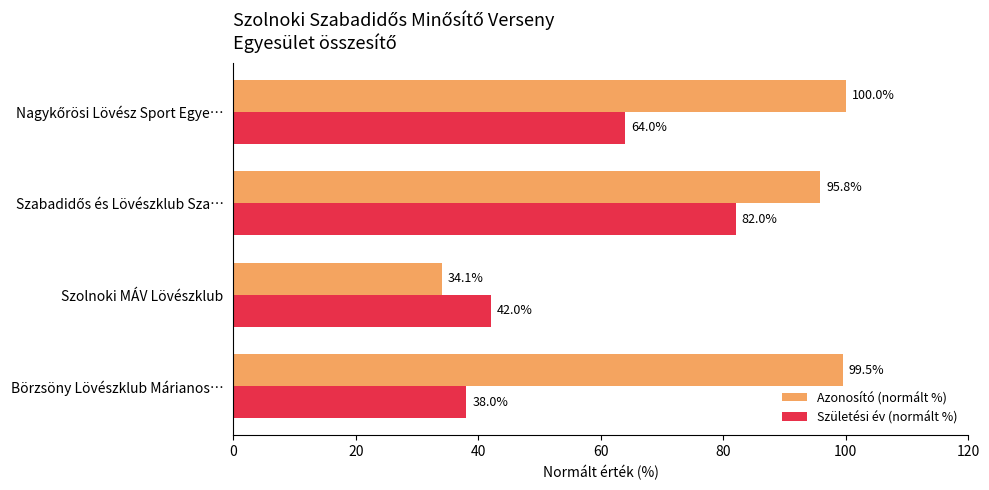

Which series has the widest spread of values?

Azonosító (normált %)